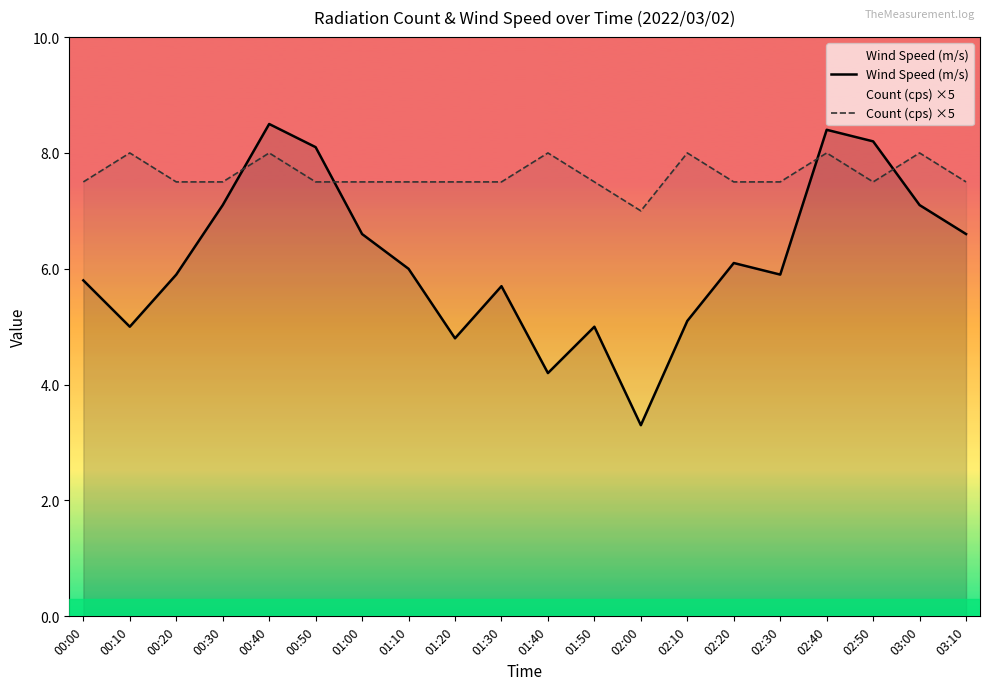

How many lines are shown in the chart?

2